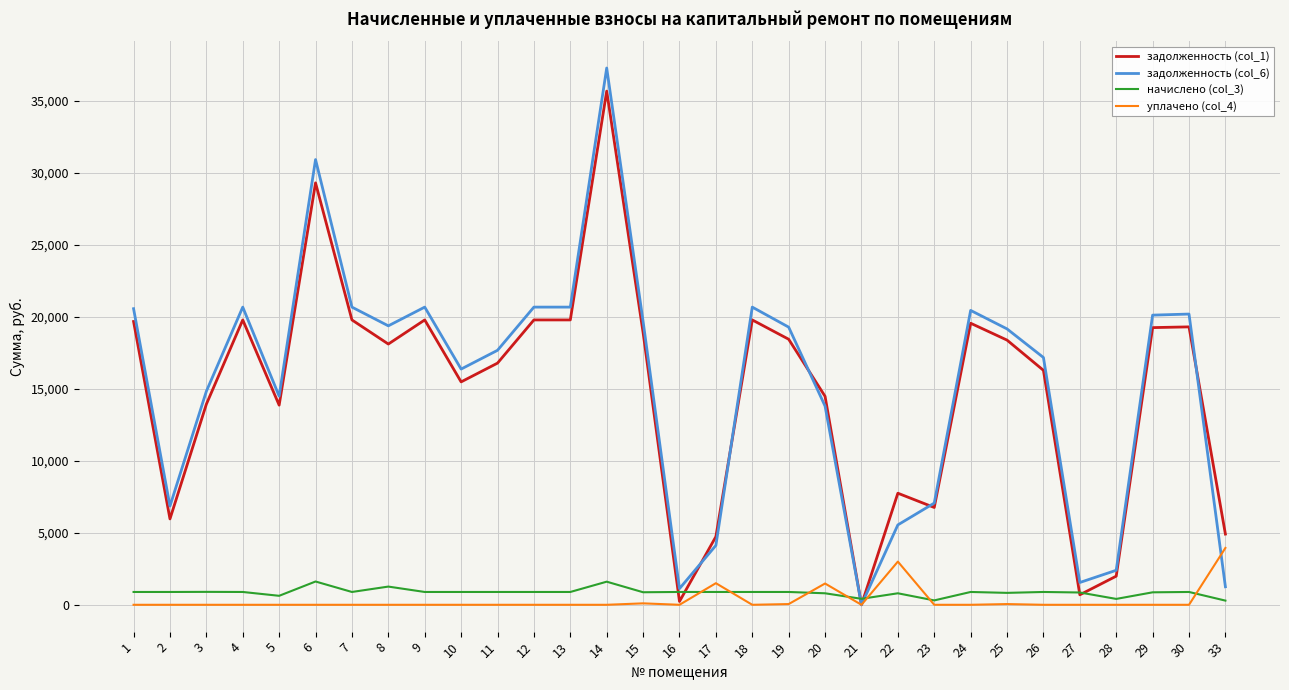

List the series in order of their peak value, highest first.

задолженность (col_6), задолженность (col_1), уплачено (col_4), начислено (col_3)